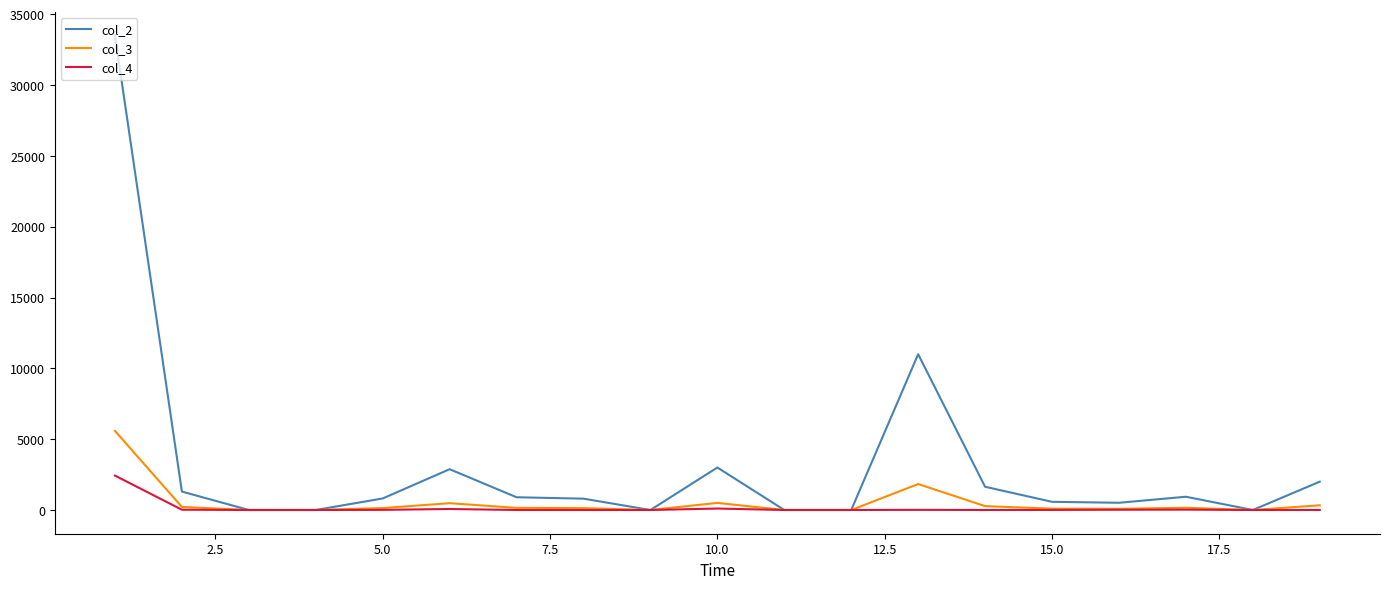

Does the chart have visible grid lines?

No